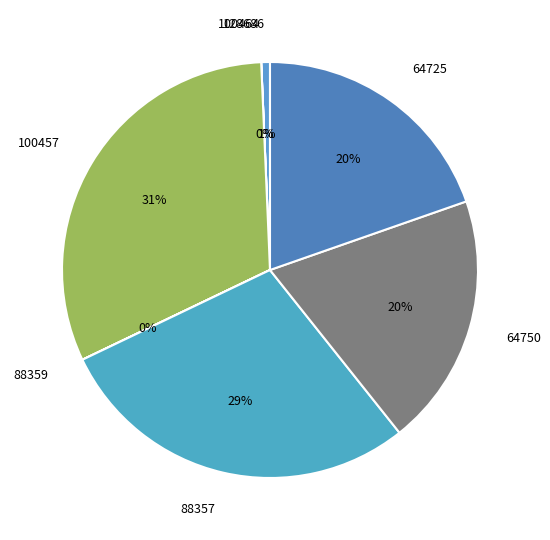

Is the sum of 128686 and 64725 greater than half?

No